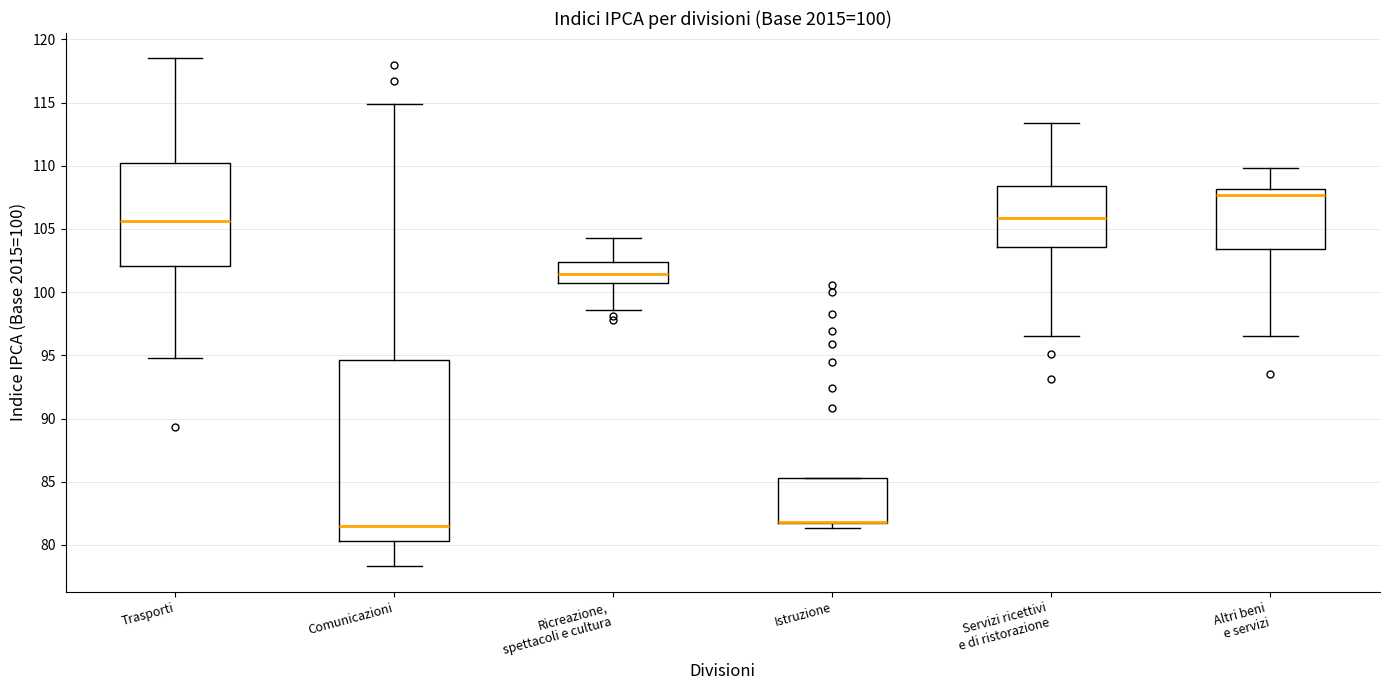

Which box is the tallest, from its lower edge to its upper edge?

Comunicazioni